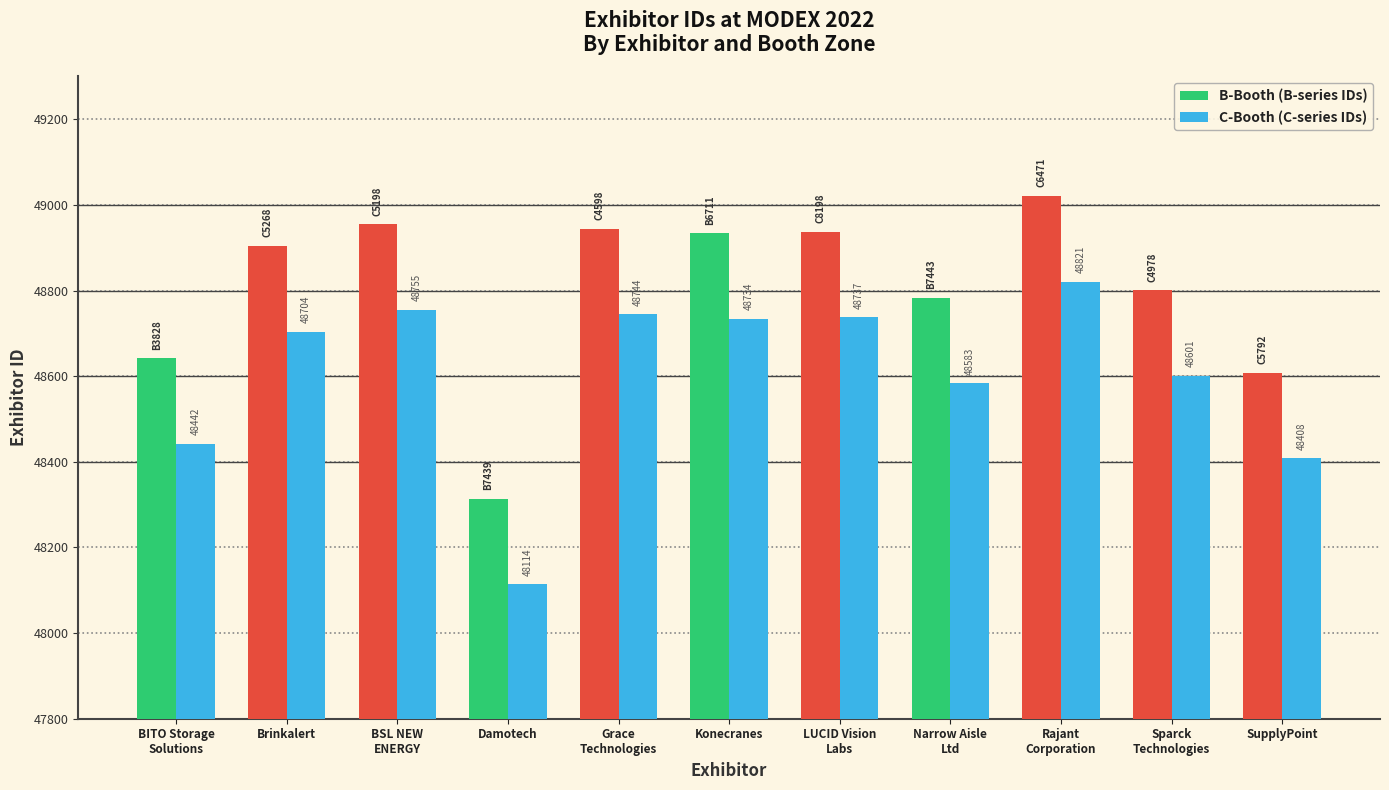

The B-Booth (B-series IDs) series shows 48944 at Grace
Technologies. True or false?

True